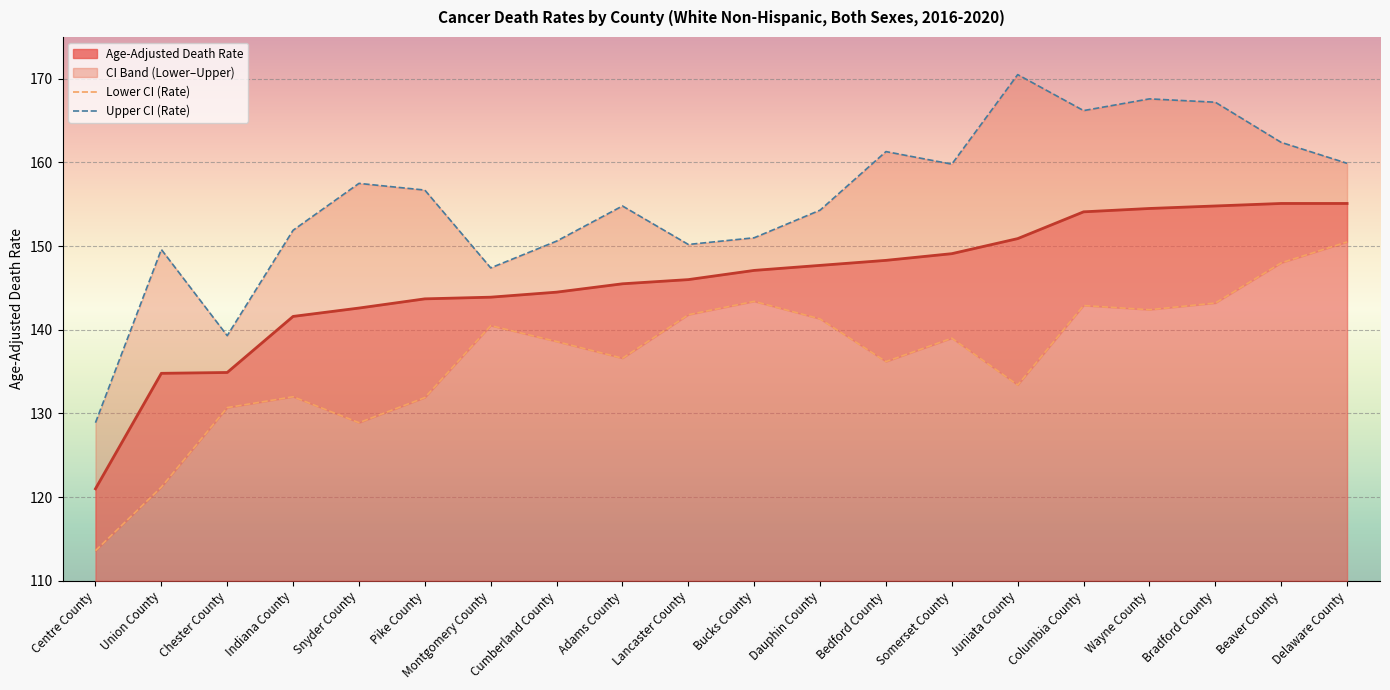

What is the average value of the Lower CI (Rate) series?

136.8